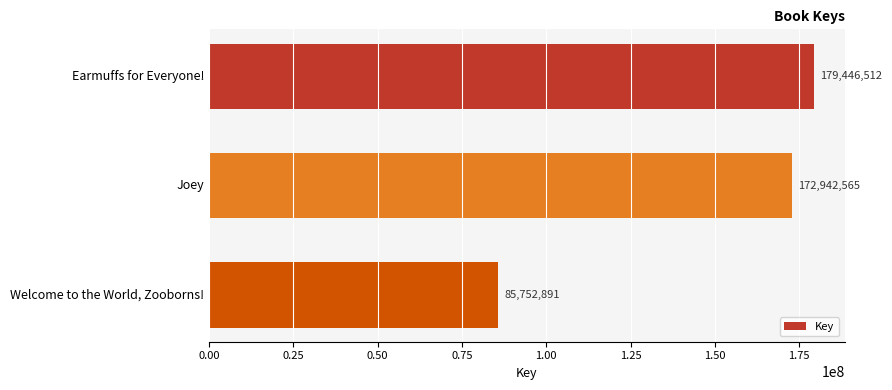

Reading bottom to top, extract all data points from this chart.

Welcome to the World, Zooborns!=85752891	Joey=172942565	Earmuffs for Everyone!=179446512